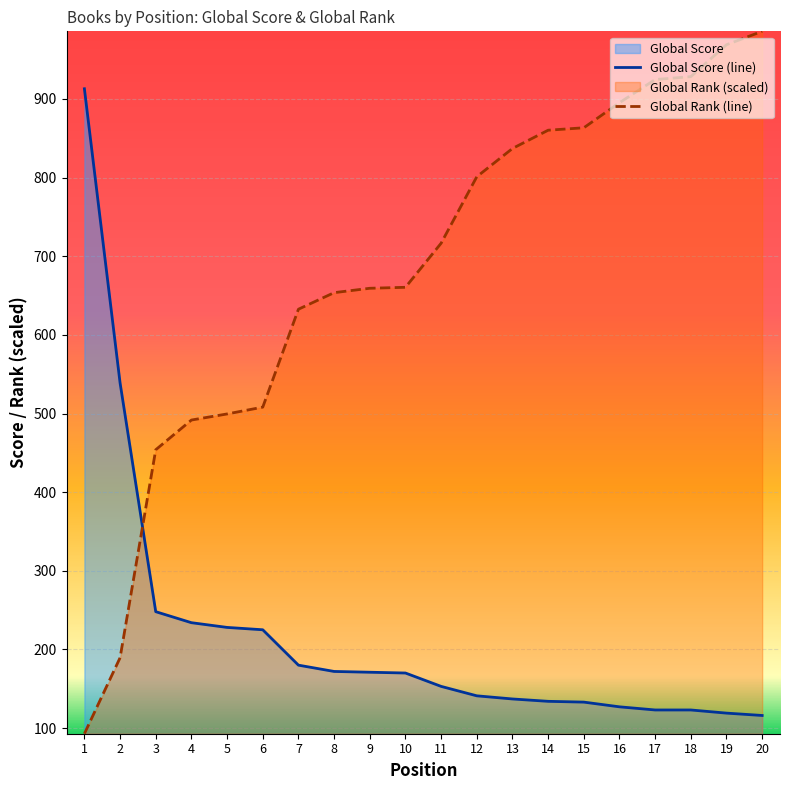

Rank the series at 12 from lowest to highest value.

Global Score (line), Global Rank (line)